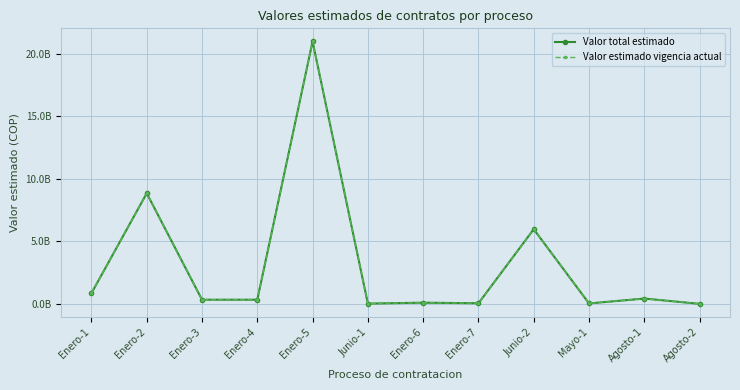

True or false: Valor total estimado has a value of 331825900 at Enero-3.

True